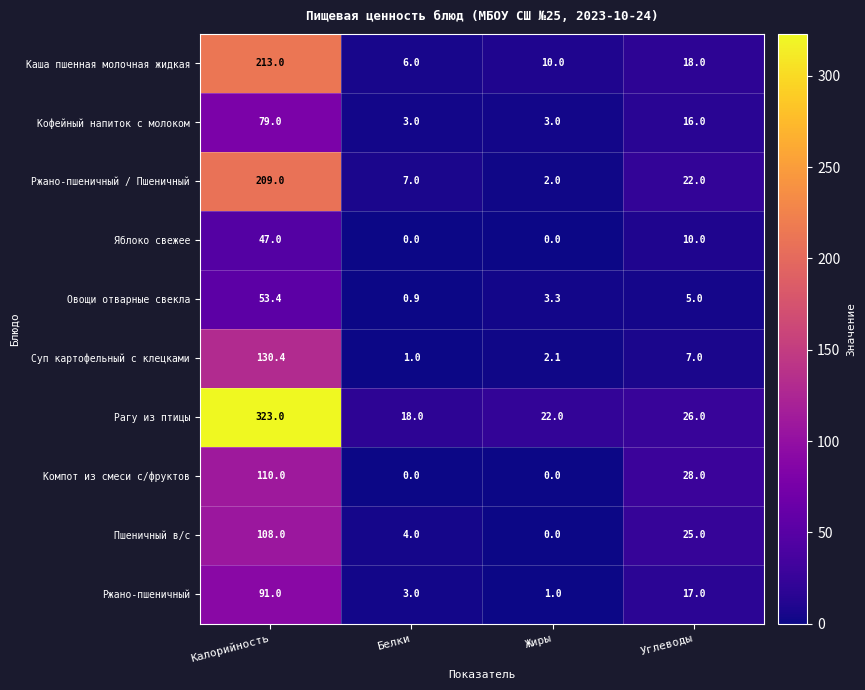

What is the sum of the Яблоко свежее values at Калорийность and Жиры?

47.0